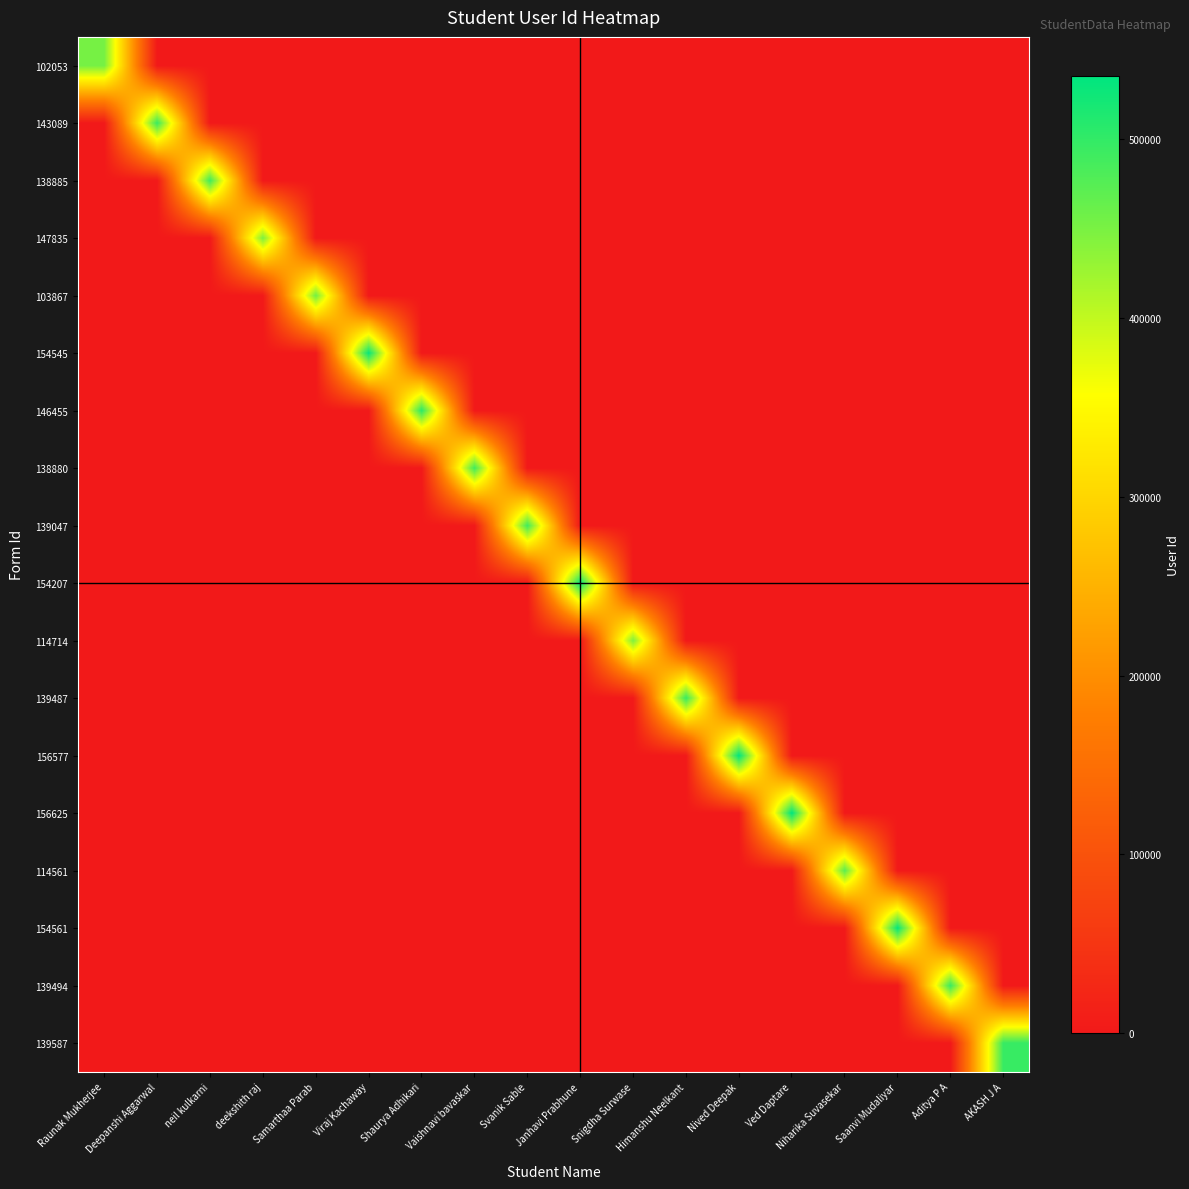

What is the total value across all series at neil kulkarni?

490475